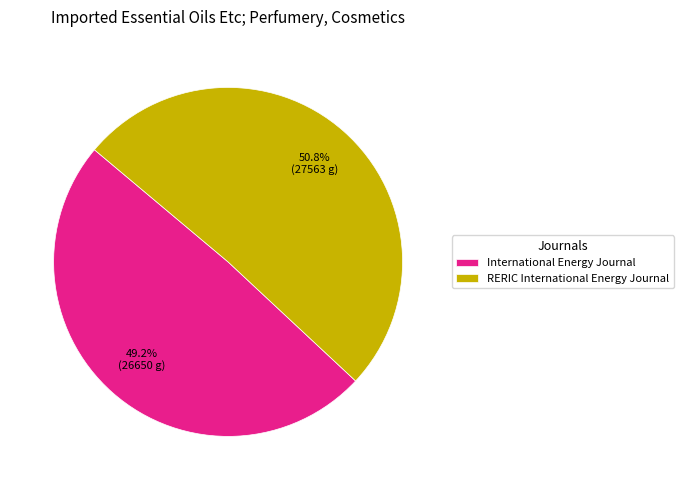

To the nearest percent, what percentage of the pie is RERIC International Energy Journal?

51%